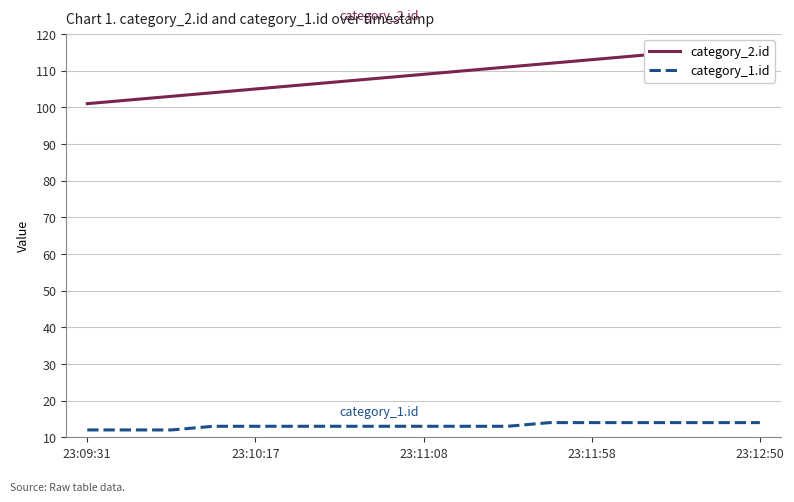

True or false: category_1.id and category_2.id cross at least once.

False